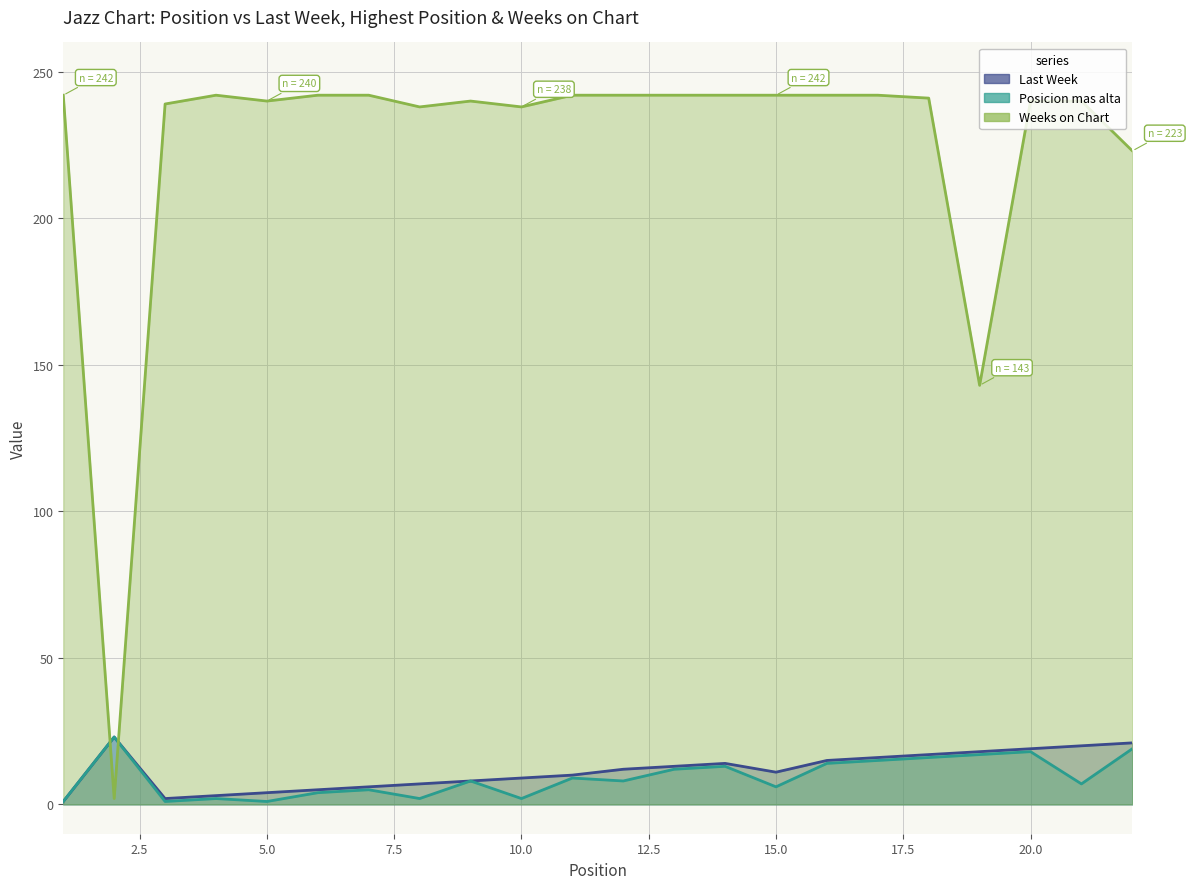

What are all the series names shown in the legend?

Last Week, Posicion mas alta, Weeks on Chart